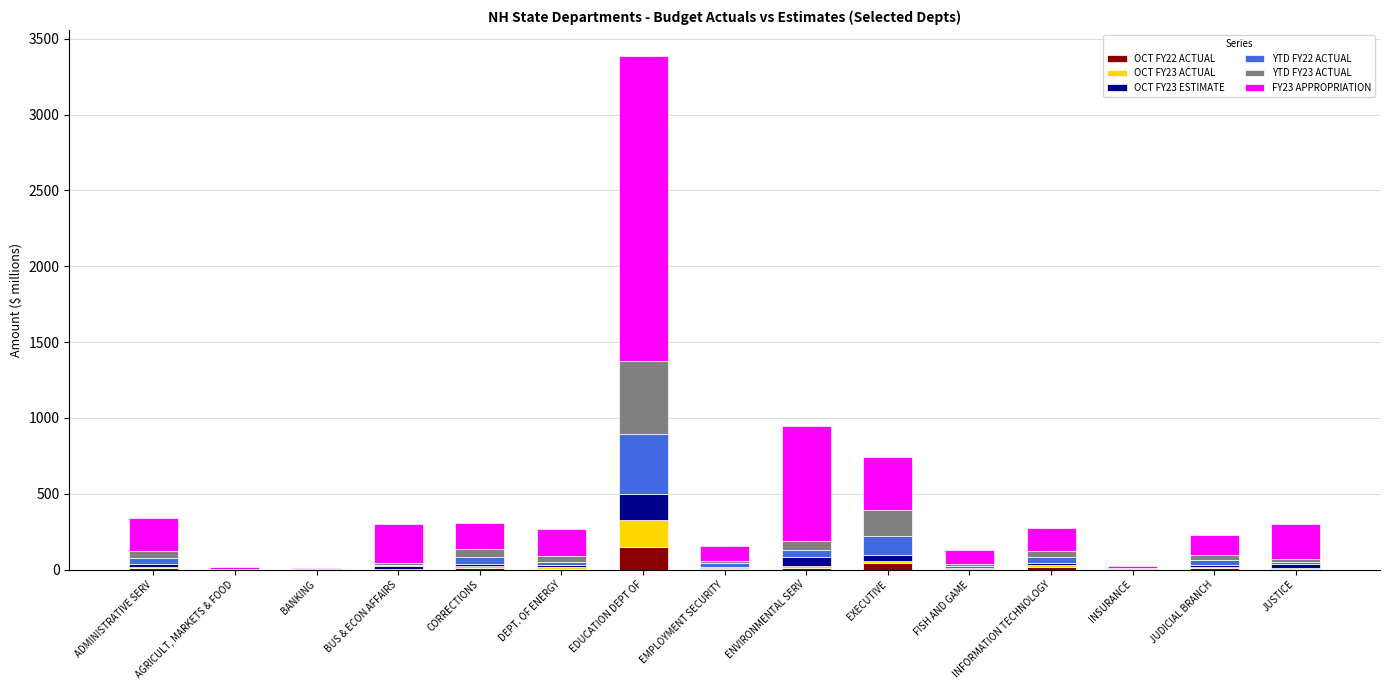

At which category is the sum across all series the highest?

EDUCATION DEPT OF